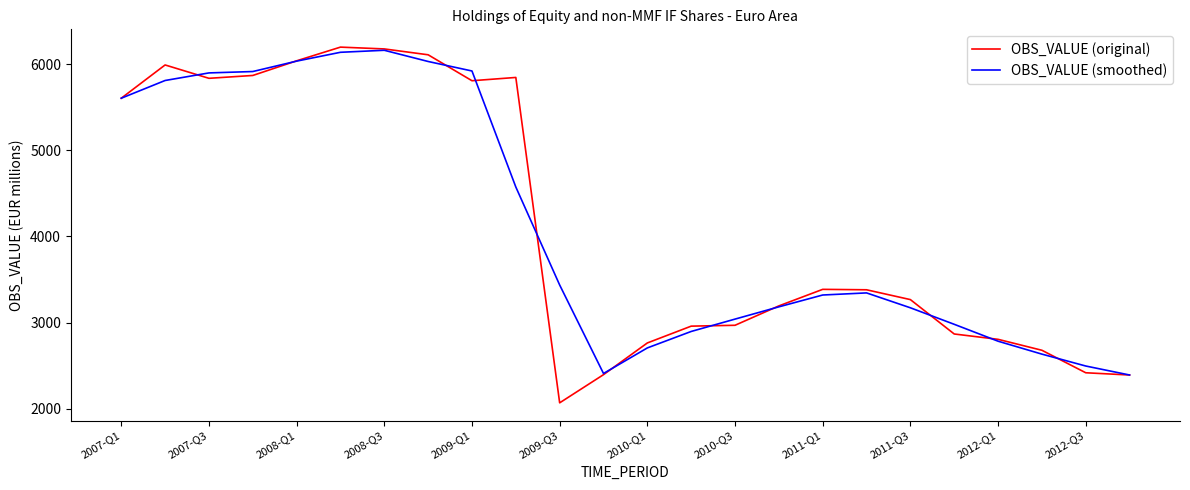

Which series has the widest spread of values?

OBS_VALUE (original)